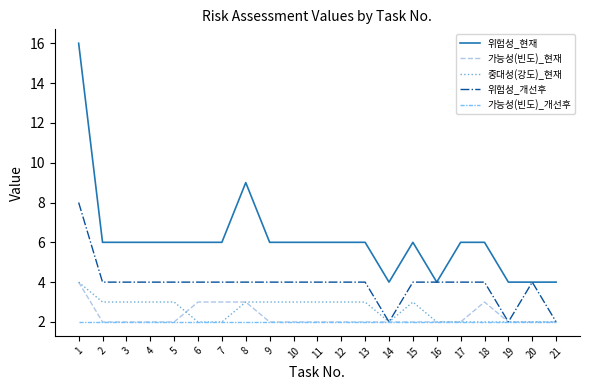

Is the value of 위험성_개선후 at 8 greater than the value of 위험성_현재 at 12?

No